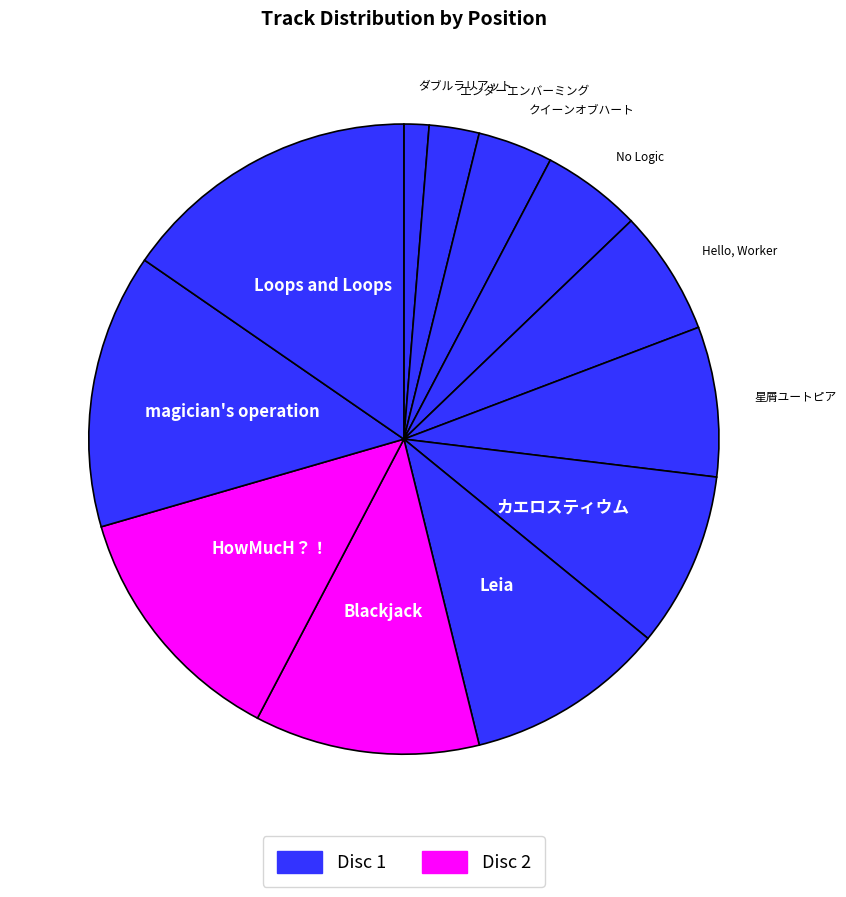

How many slices are in this pie chart?

12